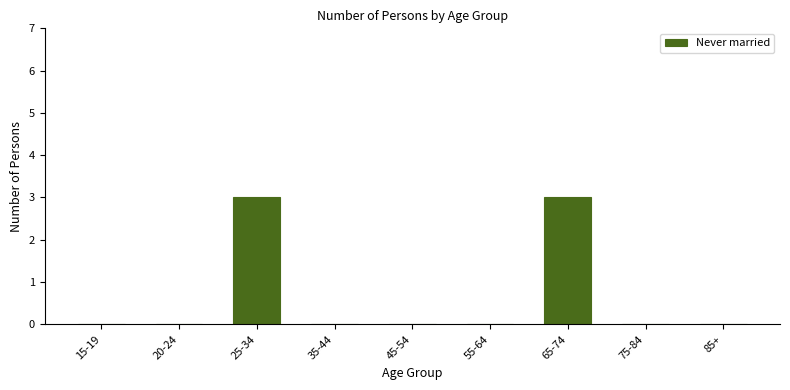

Reading right to left, extract all data points from this chart.

85+=0	75-84=0	65-74=3	55-64=0	45-54=0	35-44=0	25-34=3	20-24=0	15-19=0